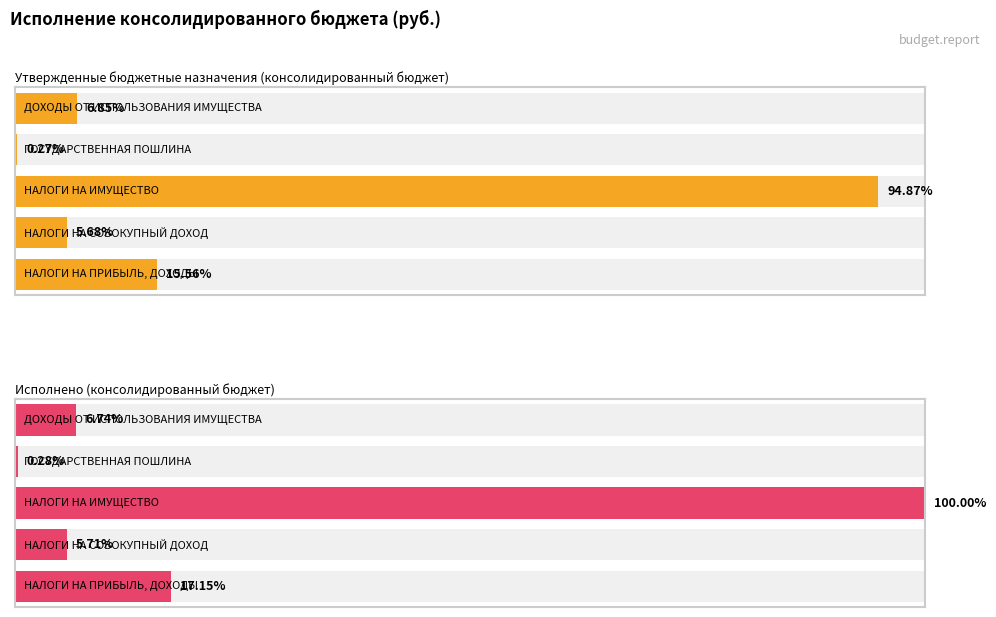

At НАЛОГИ НА ПРИБЫЛЬ, ДОХОДЫ, list the series in order from largest to smallest.

Исполнено (консолидированный бюджет), Утвержденные бюджетные назначения (консолидированный бюджет)